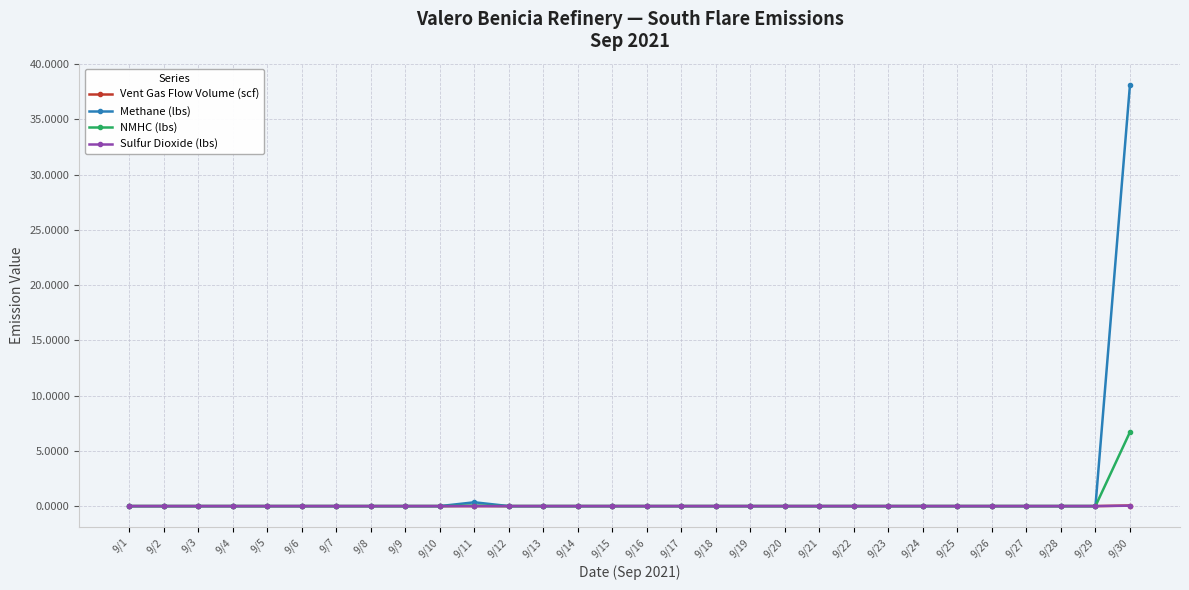

In Vent Gas Flow Volume (scf), how many points are higher than both neighbors (excluding endpoints)?

1